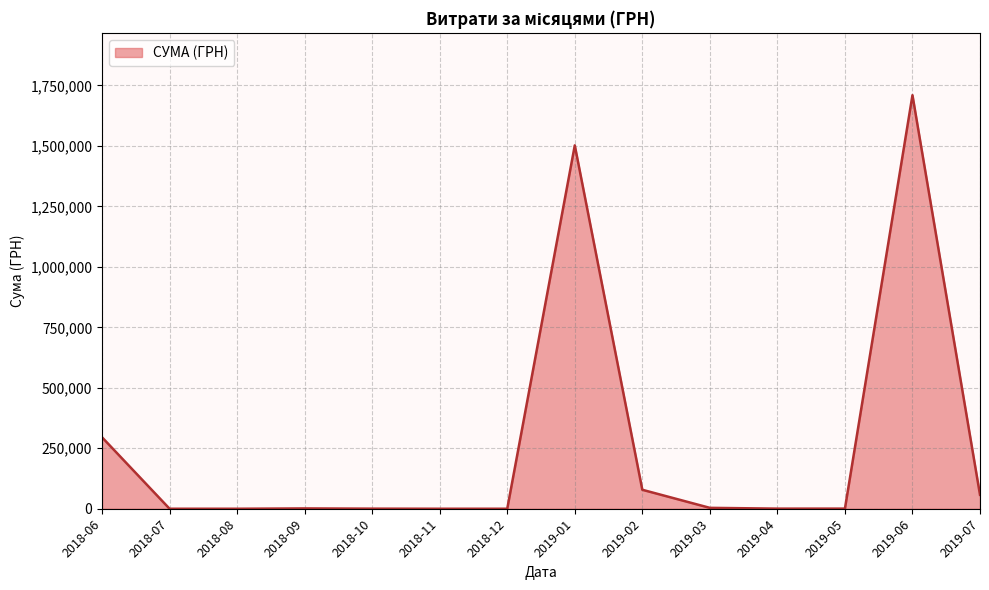

What is the greatest value displayed?

1709506.3